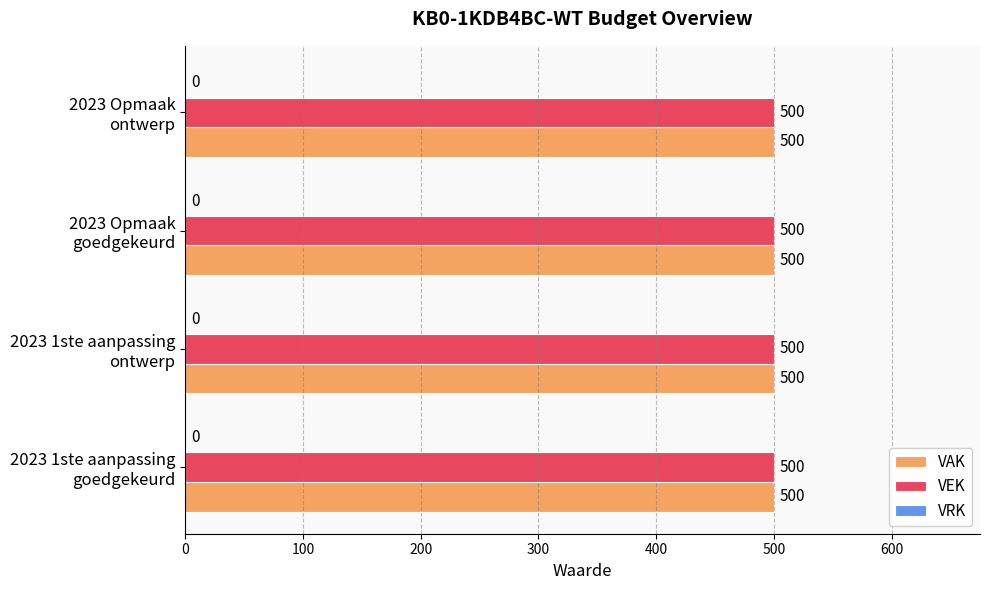

Which has a higher value, 2023 1ste aanpassing
ontwerp or 2023 1ste aanpassing
goedgekeurd?

2023 1ste aanpassing
ontwerp